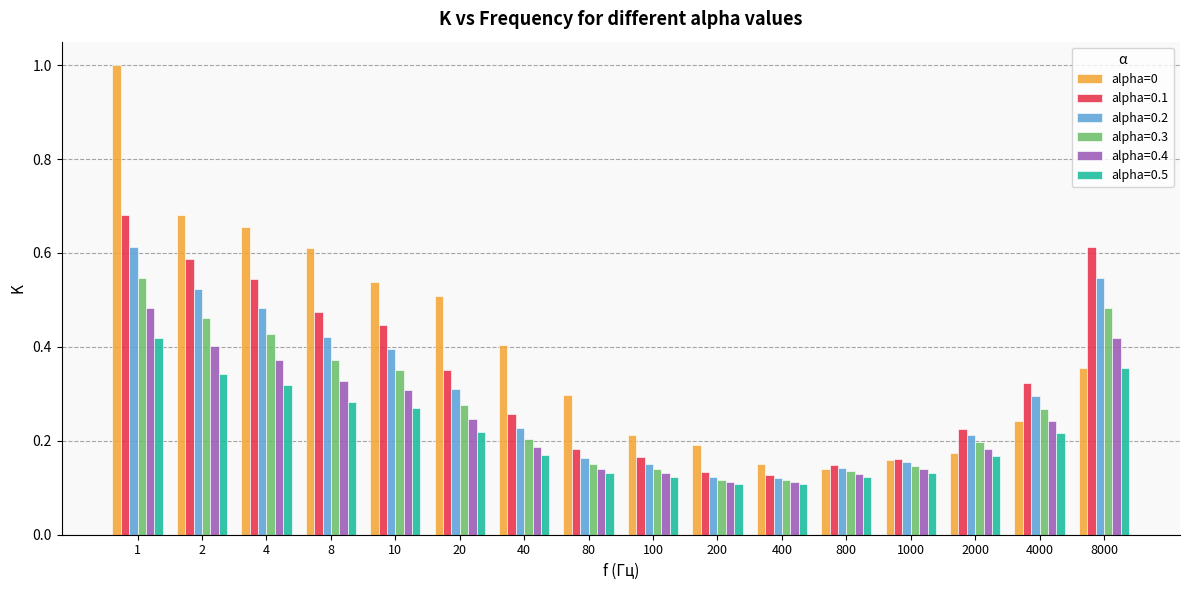

What is the greatest value displayed?

1.0